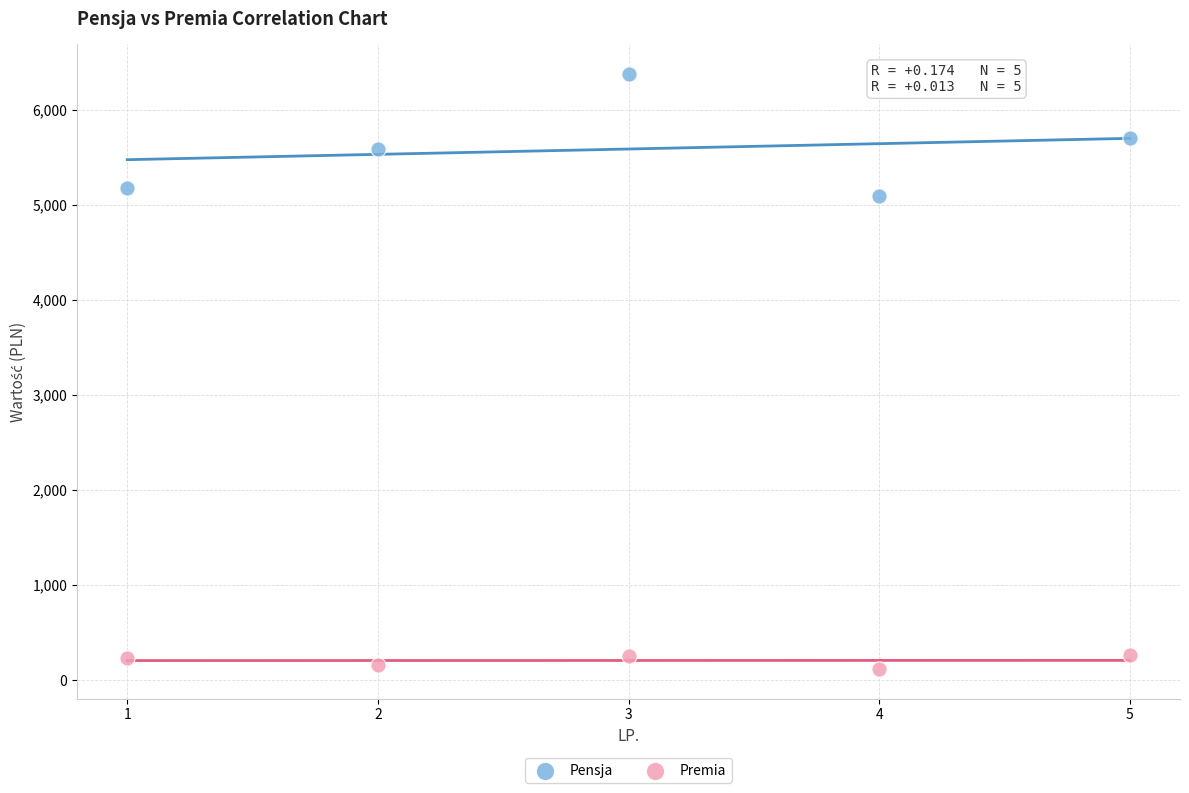

Which series has the largest Y range (max minus min)?

Pensja